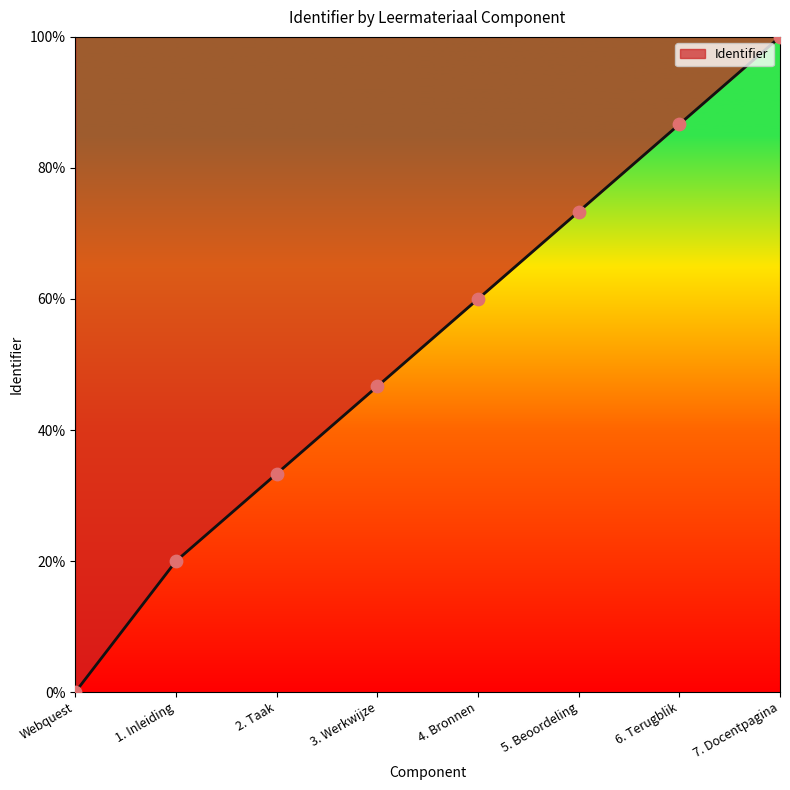

What is the change in value from 3. Werkwijze to 5. Beoordeling?

+26.7